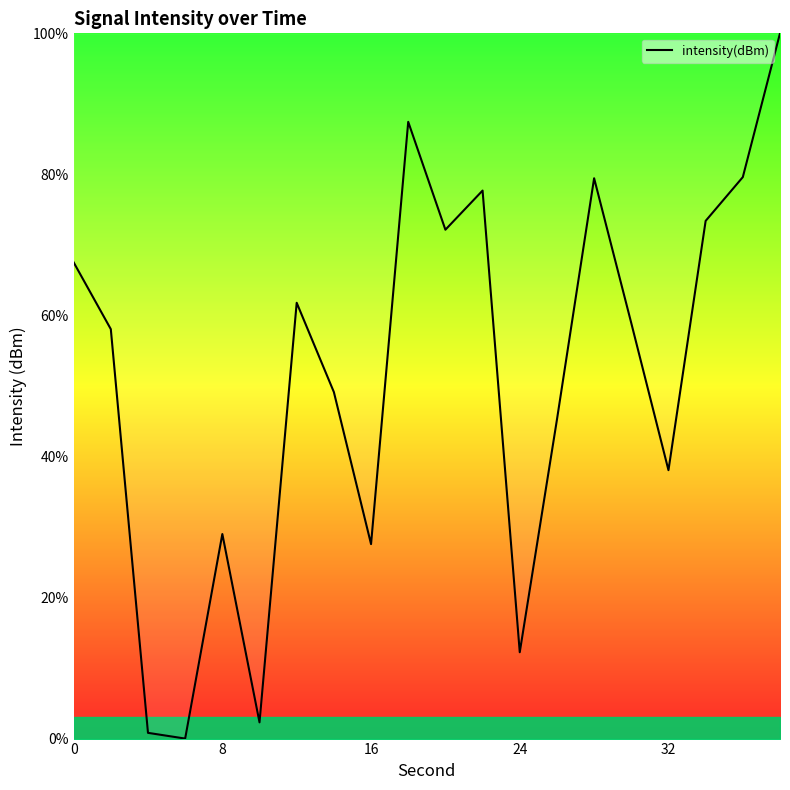

What is the greatest value displayed?

100.0